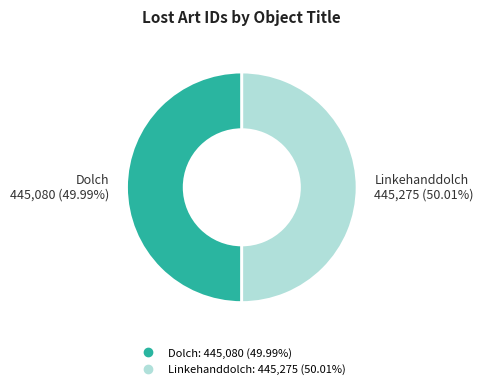

What percentage is the Dolch slice, to the nearest percent?

50%